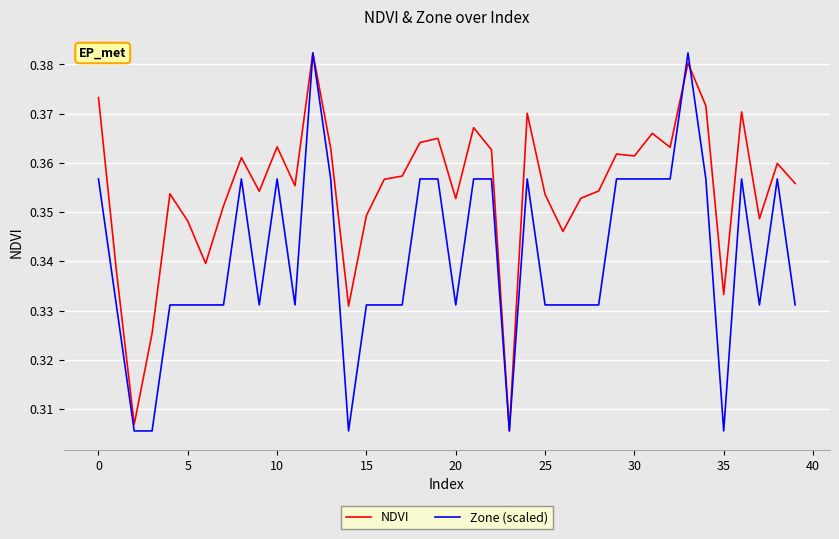

Which series has the largest total across all categories?

NDVI